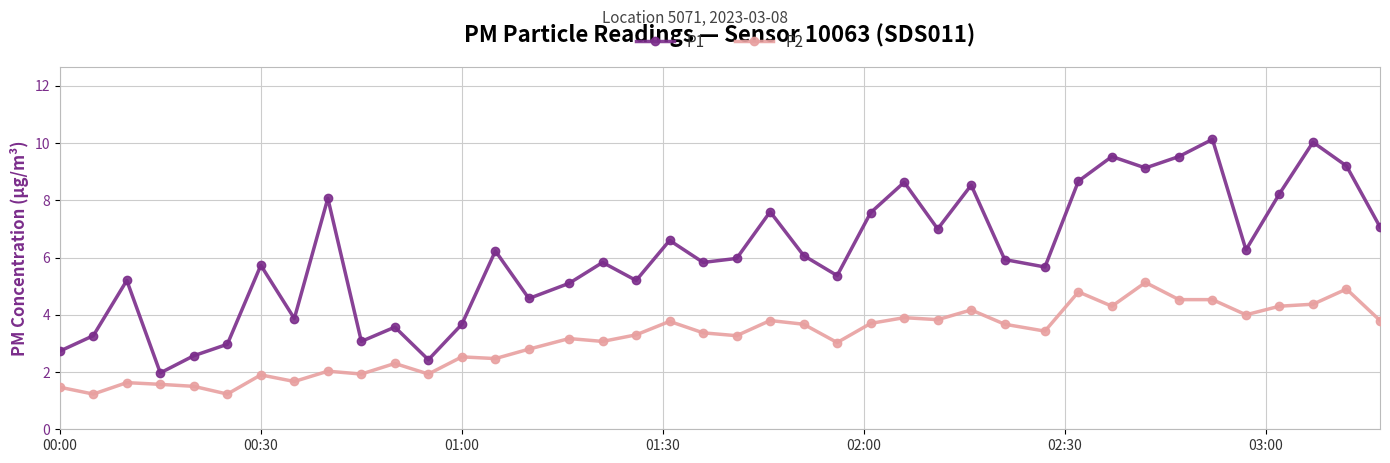

What is the value of the P2 point at the 30th from the left?

3.4